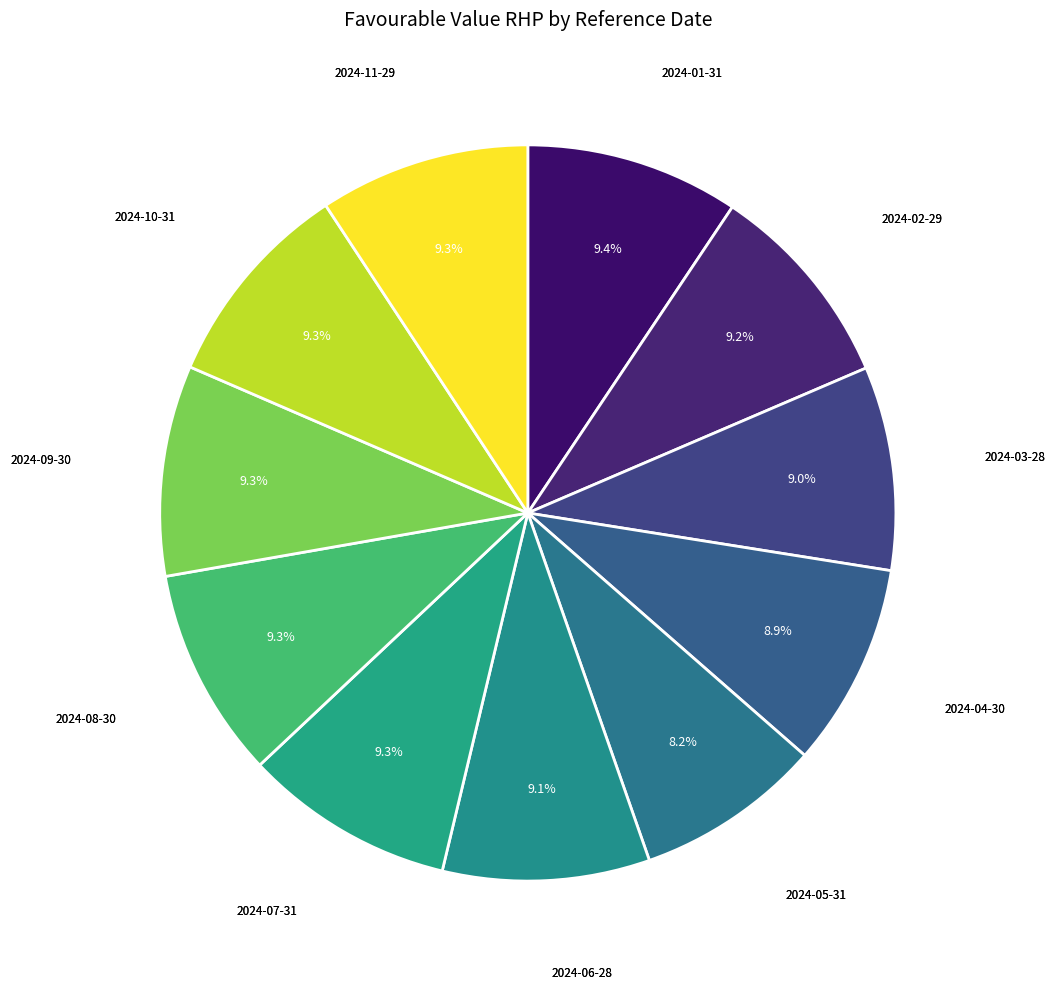

What is the smallest slice in the pie chart?

2024-05-31